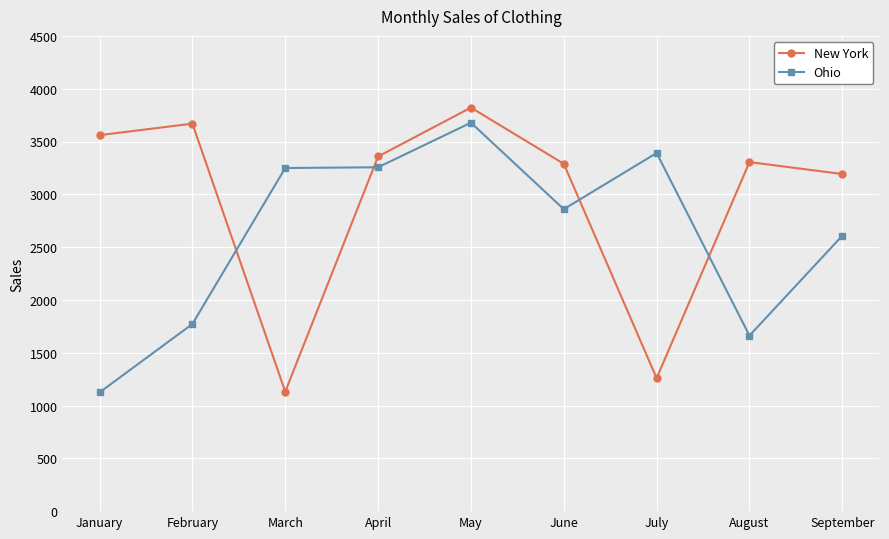

Between July and September, which series saw the biggest shift?

New York